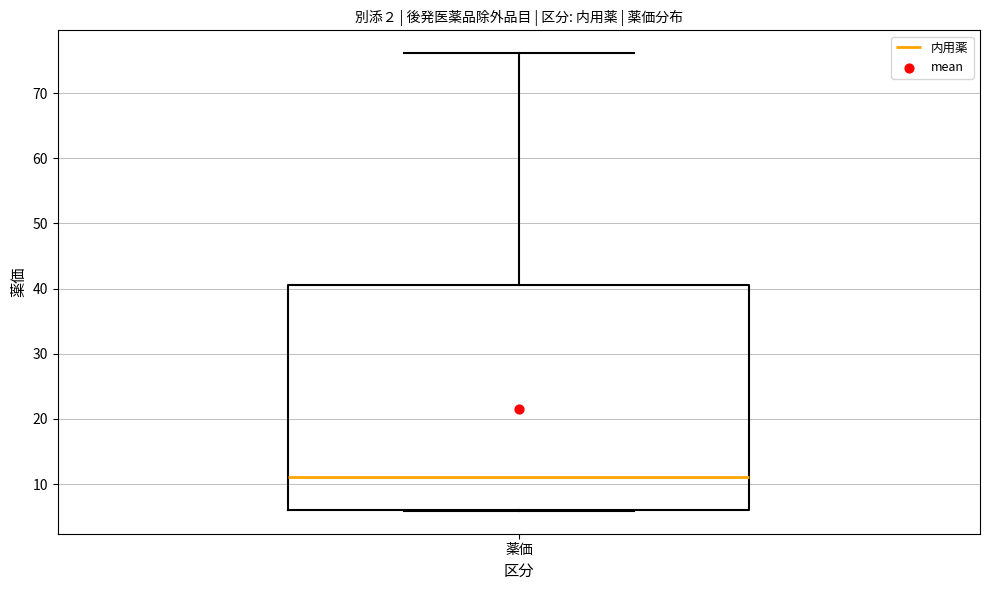

Read this box plot against the y-axis: the position of the median line, the range covered by the box, and the ends of both whiskers. The values are not printed on the chart, so give them approximately, as read against the axis.

median 11, box 6 to 41, whiskers 6 to 76